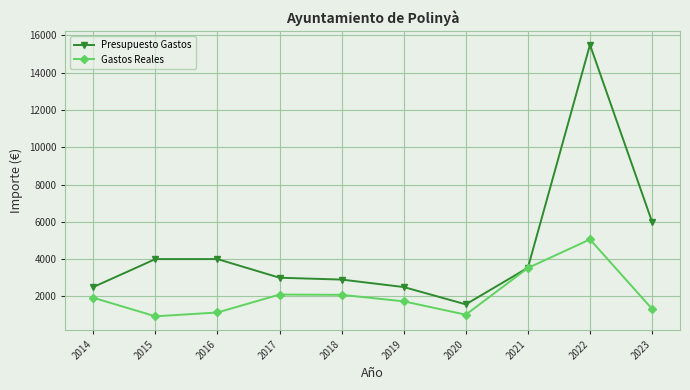

What is the value of the Gastos Reales point at the 3rd from the left?

1134.3